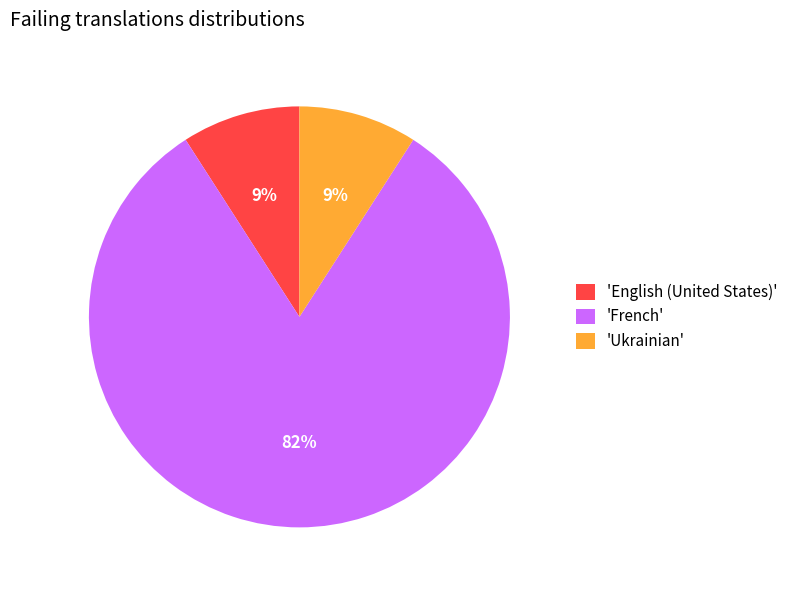

To the nearest percent, what is the difference between the largest and smallest slice percentages?

73%